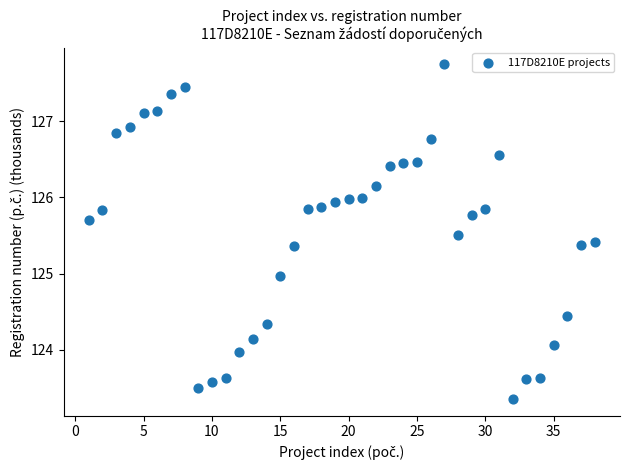

What is the range of Y values (max minus min)?

4.4